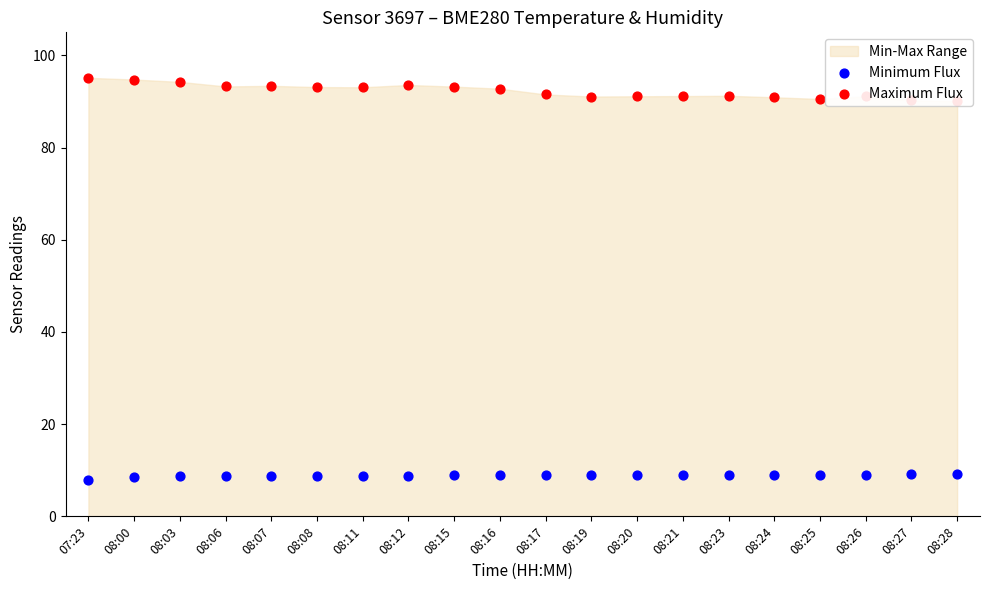

At which category is the sum across all series the highest?

08:00